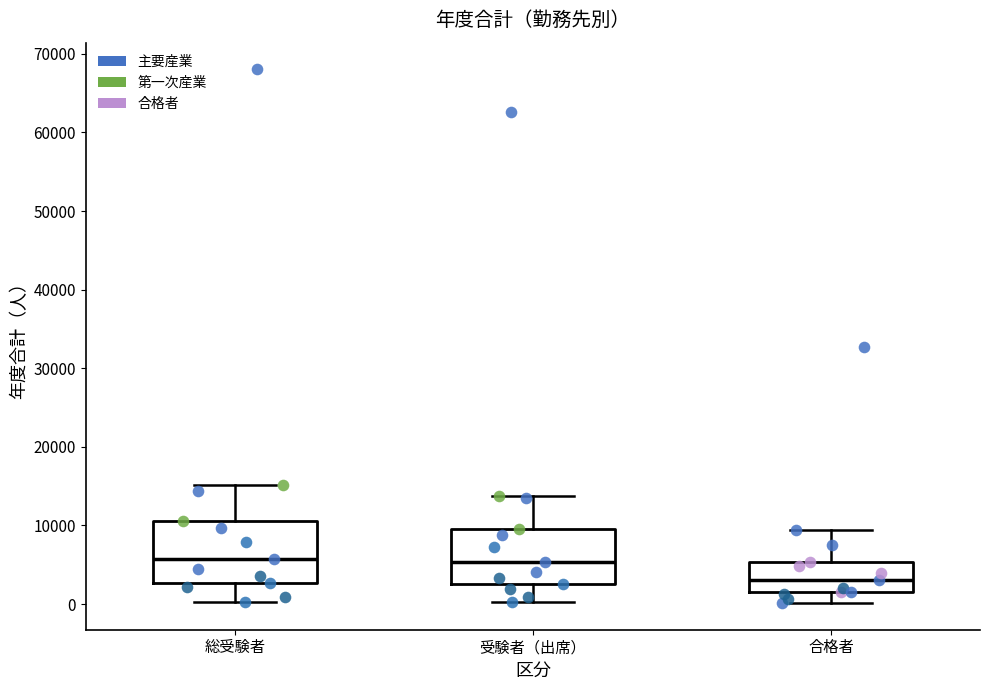

Which box's median line is the lowest?

合格者